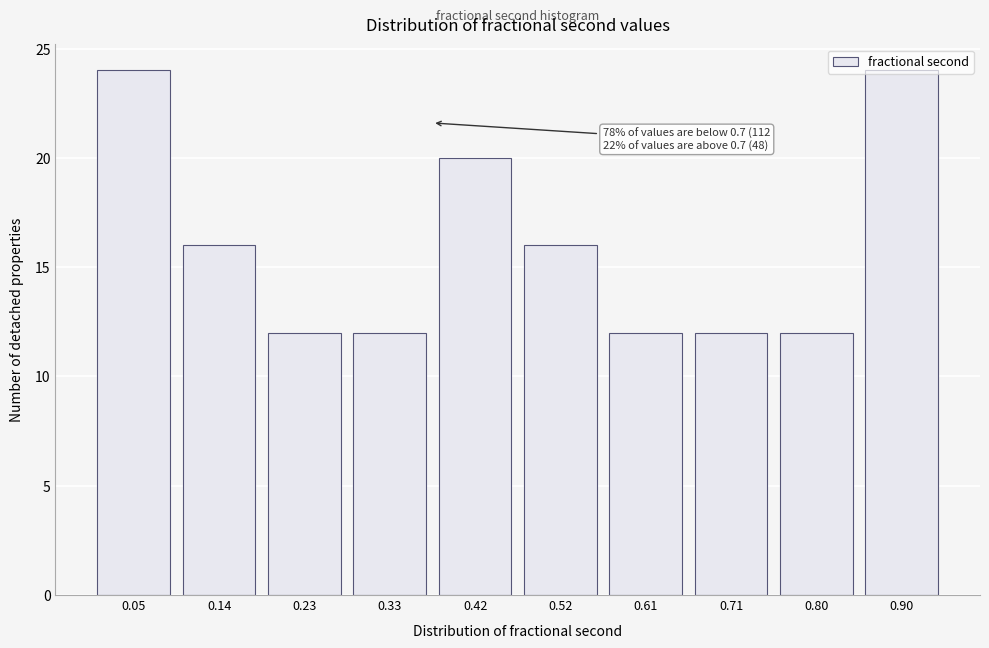

The value at 0.90 is 10. True or false?

False